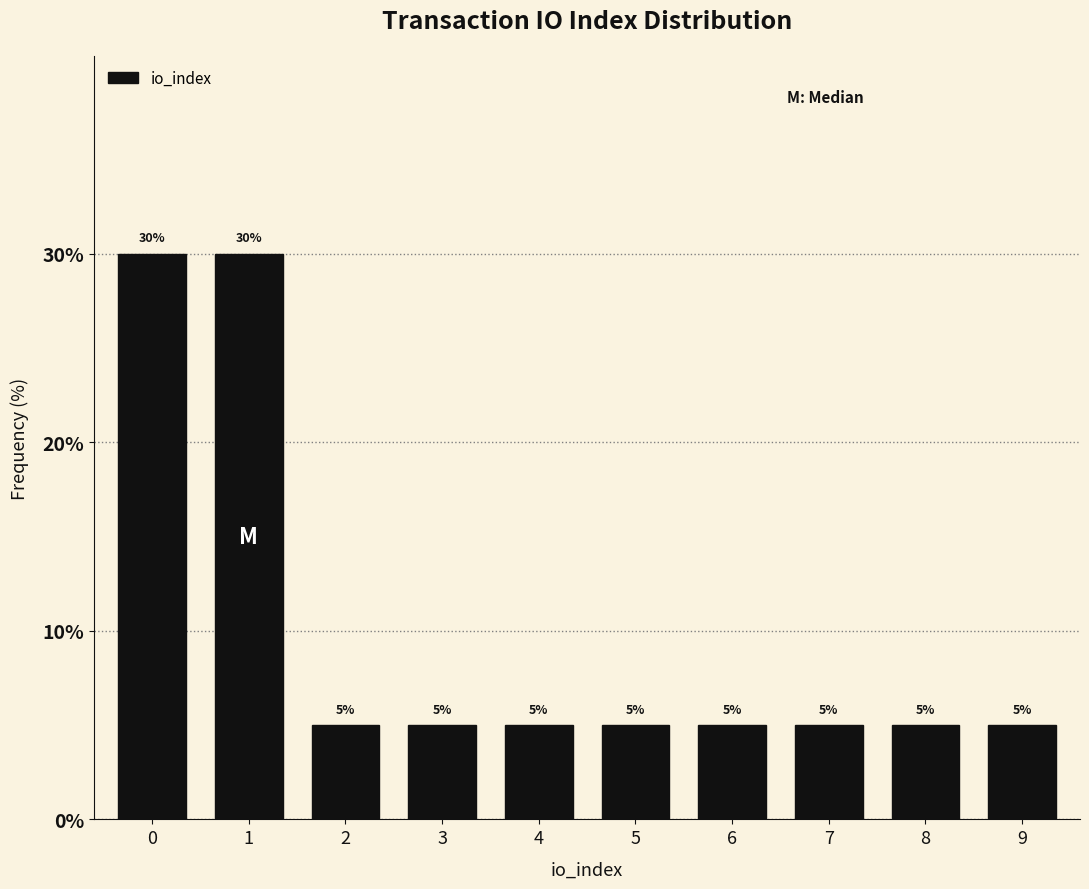

Reading right to left, list all the values displayed in this chart.

5	5	5	5	5	5	5	5	30	30